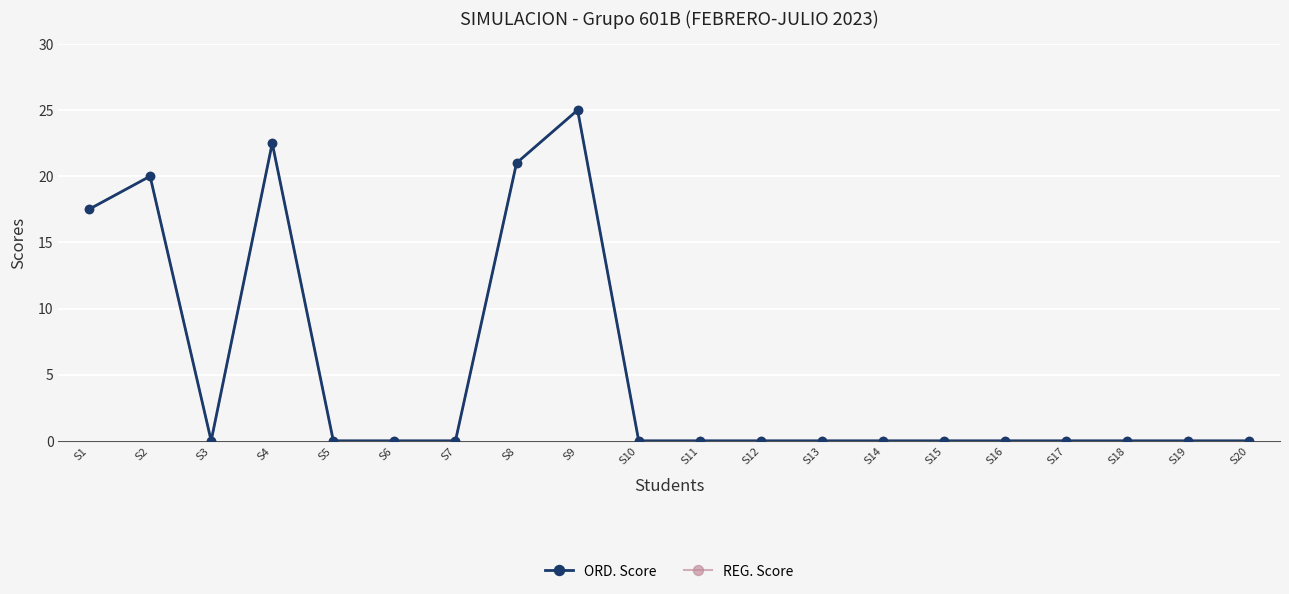

Is this an area chart (filled region under the line)?

No